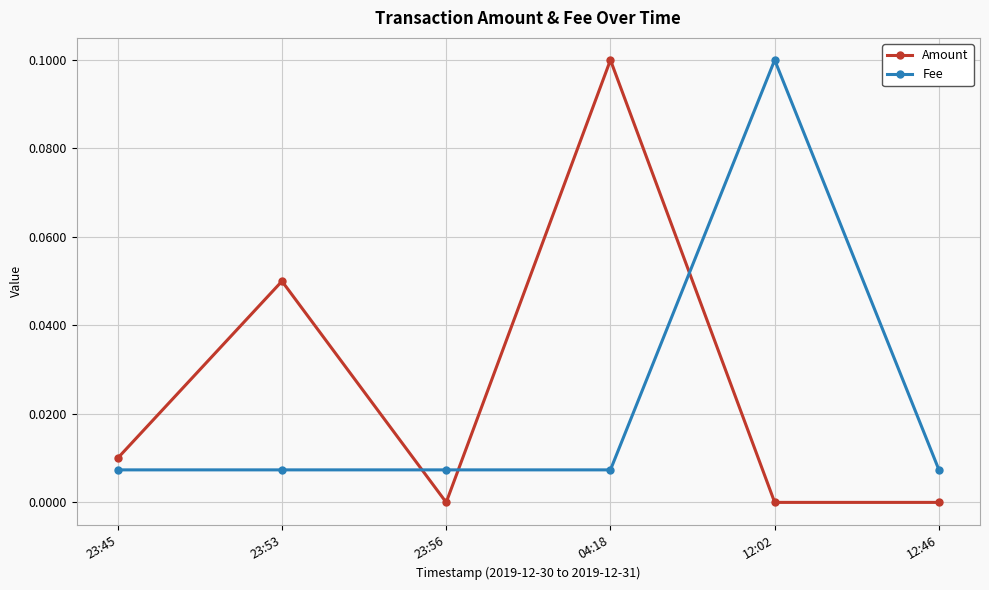

True or false: Amount and Fee intersect in this chart.

True